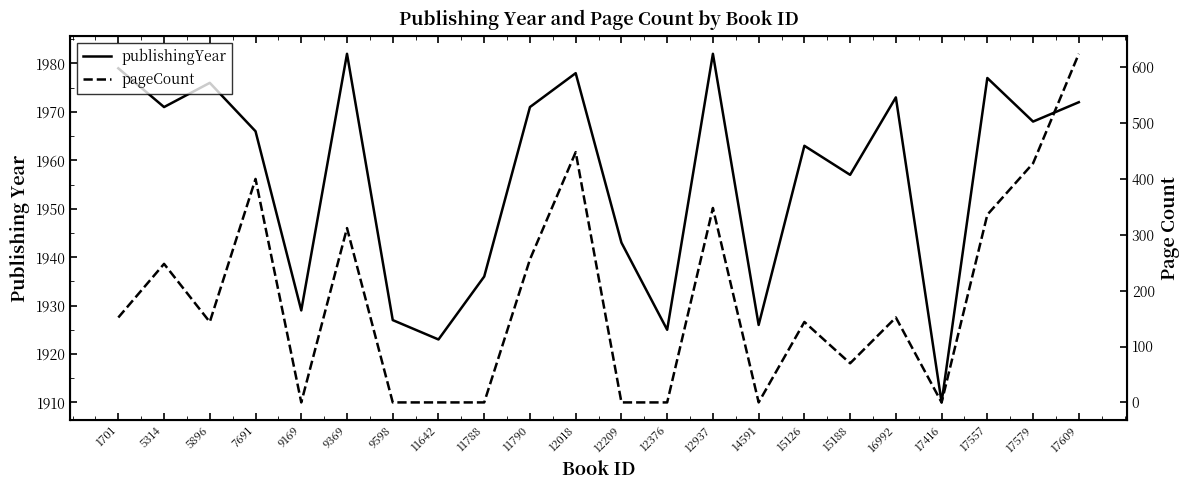

What are all the series names shown in the legend?

publishingYear, pageCount